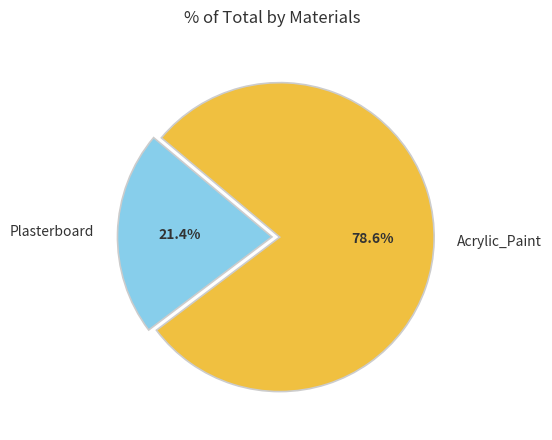

Count the number of slices in the pie.

2